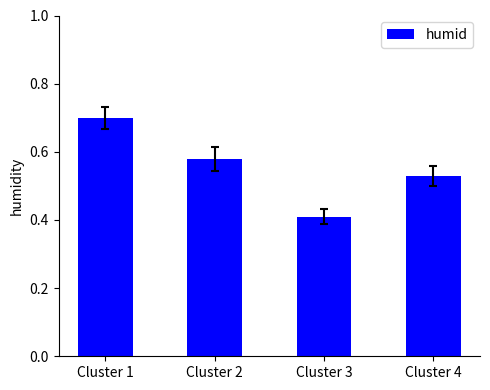

Where is the data nearest to the value 0?

Cluster 3